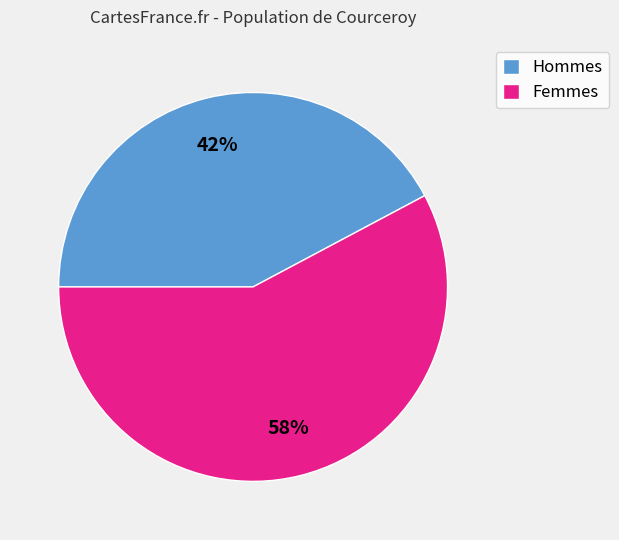

Which slice is the largest?

Femmes